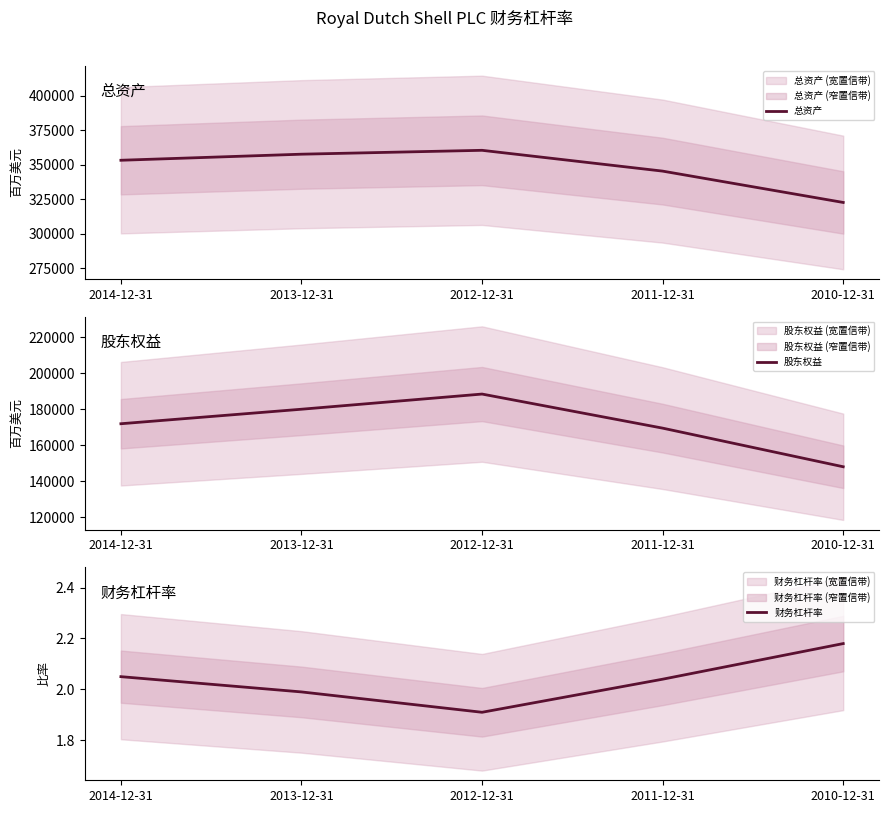

The value of 财务杠杆率 at 2012-12-31 is 2.9. True or false?

False